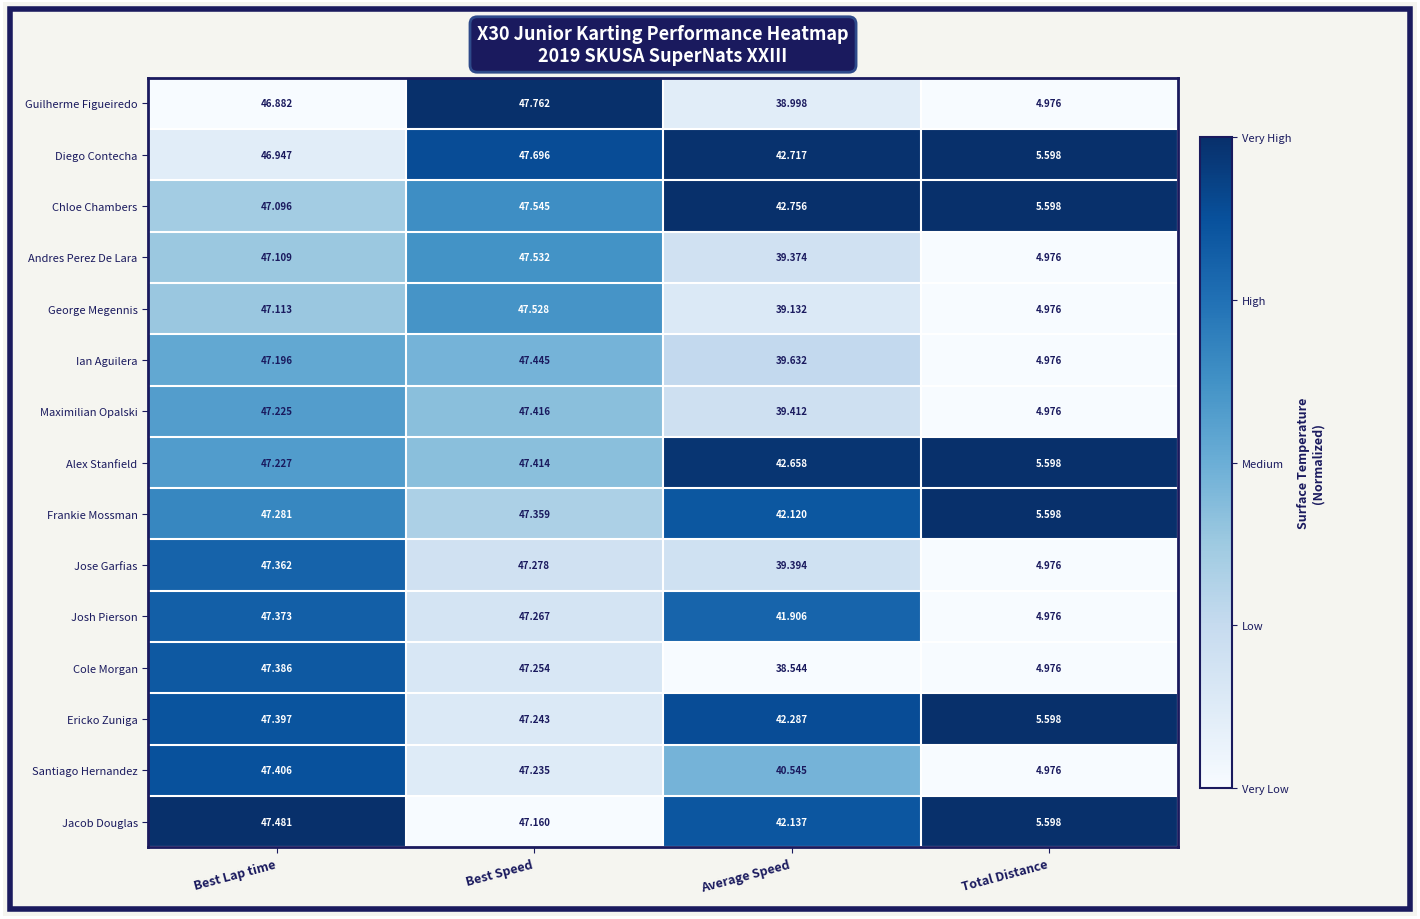

Where is Alex Stanfield nearest to the value 26?

Average Speed